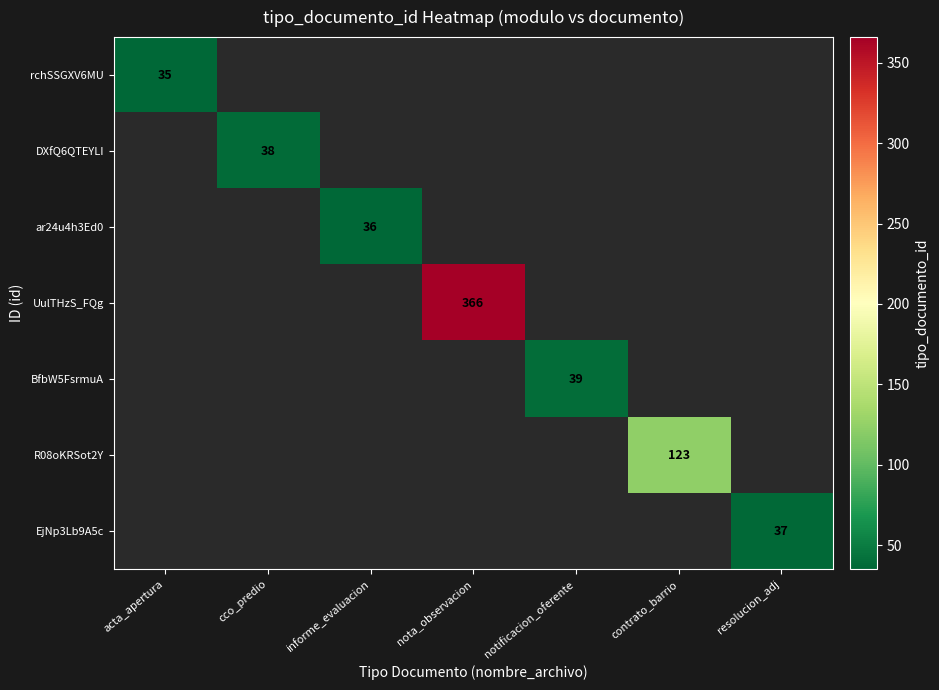

The value of ar24u4h3Ed0 at informe_evaluacion is 36. True or false?

True